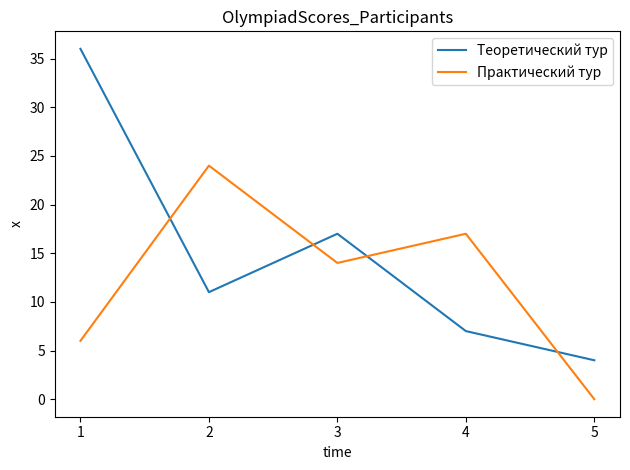

Which series has the widest spread of values?

Теоретический тур